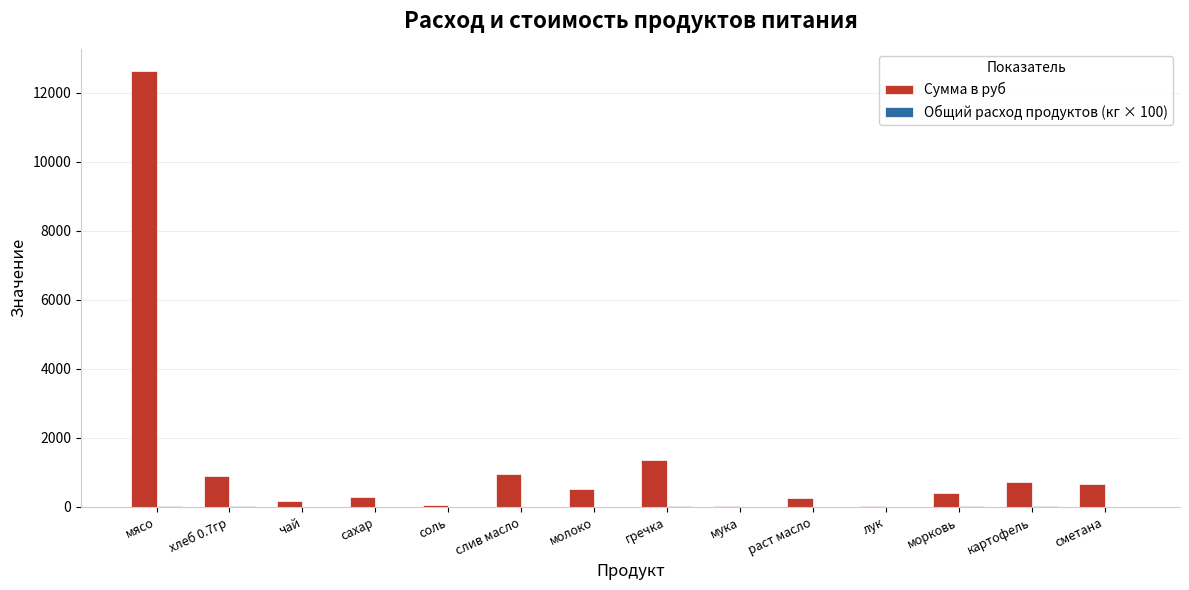

Which series has the largest total across all categories?

Сумма в руб